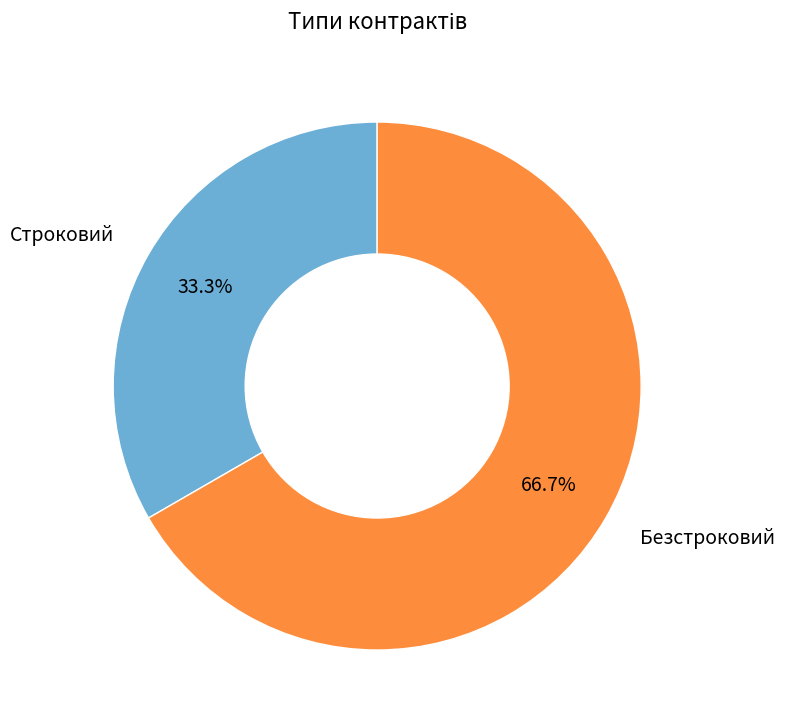

Count the number of slices in the pie.

2